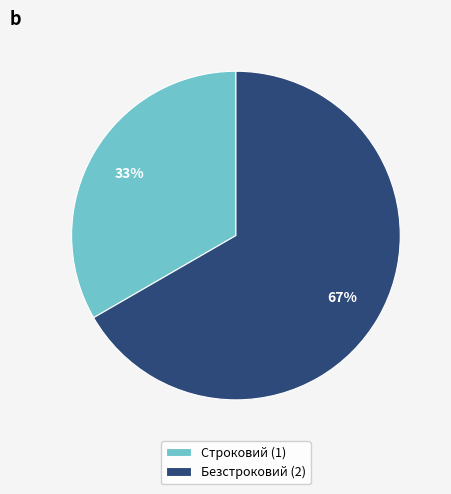

To the nearest percent, what portion does Строковий represent?

33%